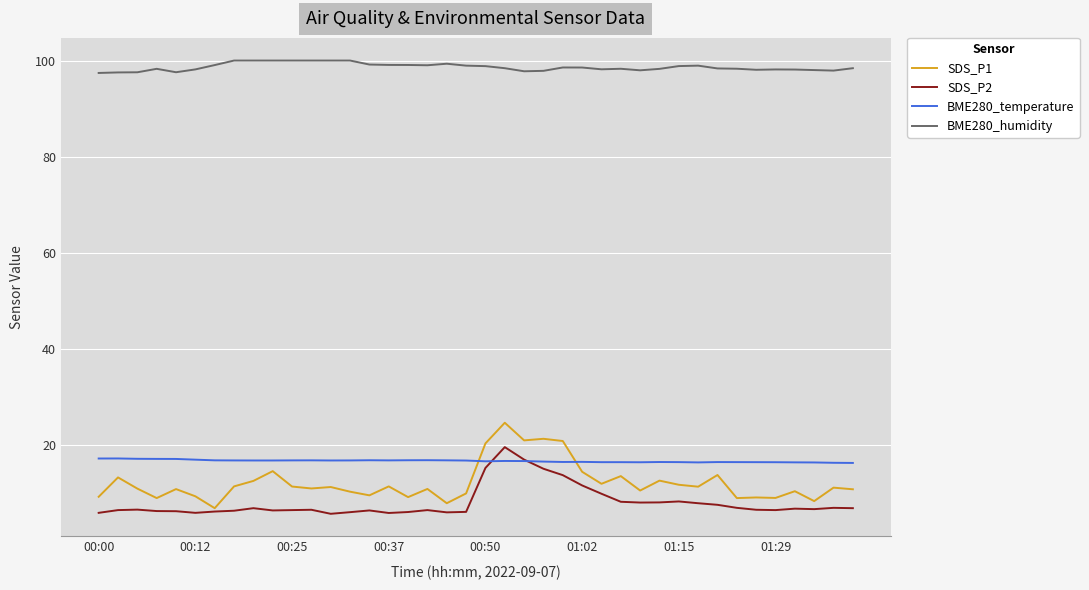

What is the minimum value shown in the chart?

5.7